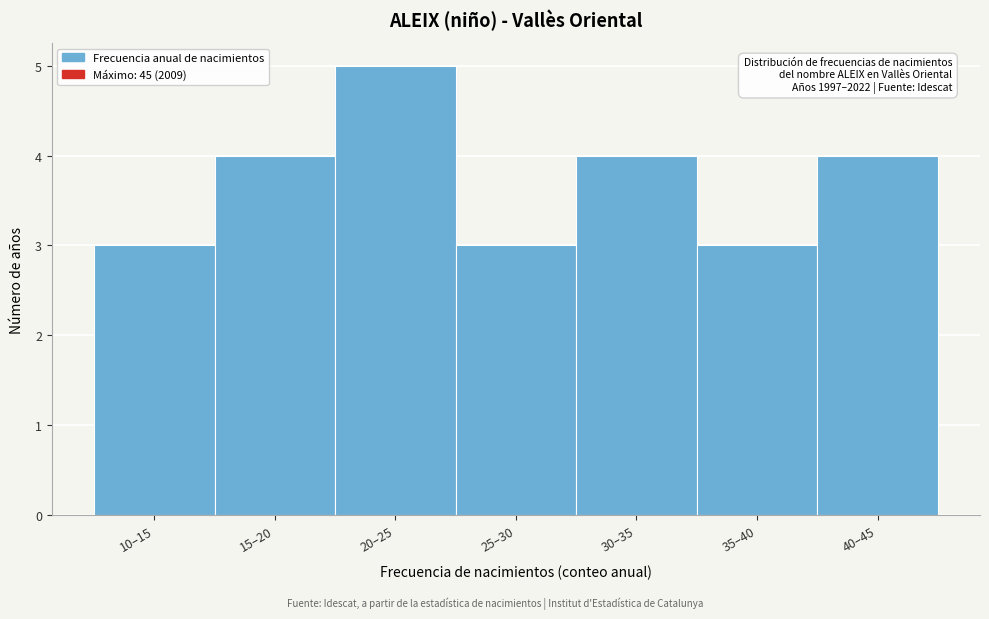

Reading left to right, what are all the values shown in this chart?

10–15=3	15–20=4	20–25=5	25–30=3	30–35=4	35–40=3	40–45=4